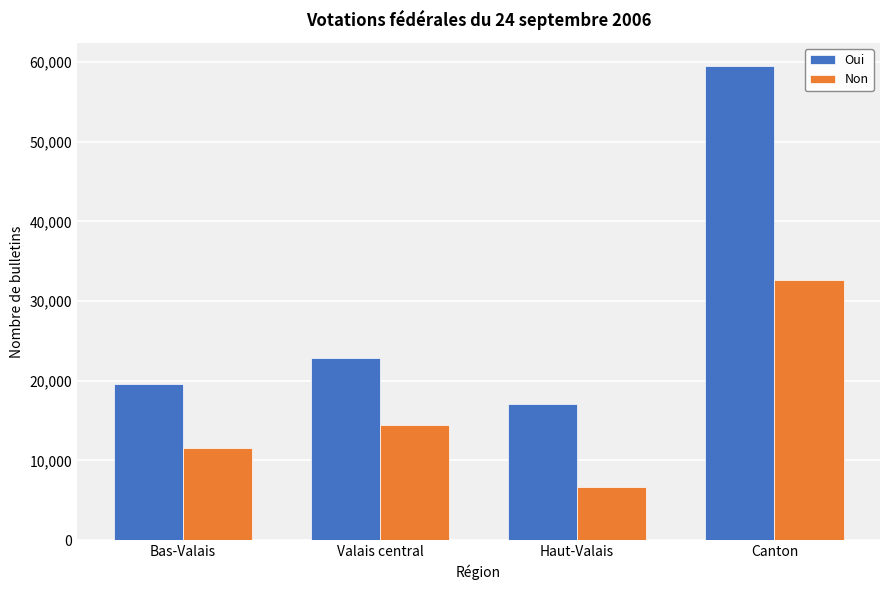

Where is Non nearest to the value 19646?

Valais central